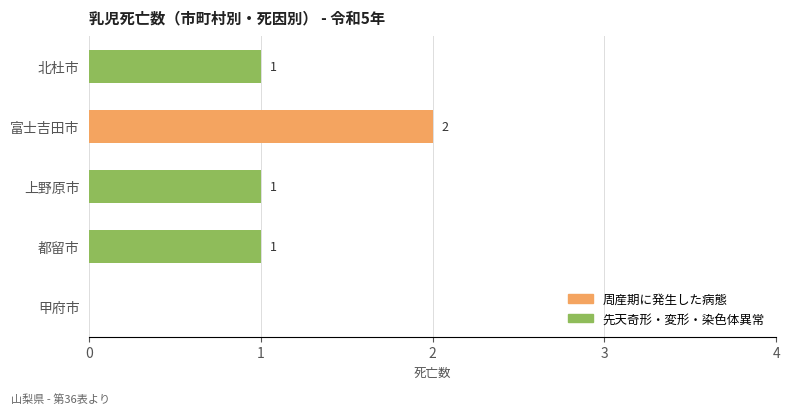

What are all the series names shown in the legend?

周産期に発生した病態, 先天奇形・変形・染色体異常